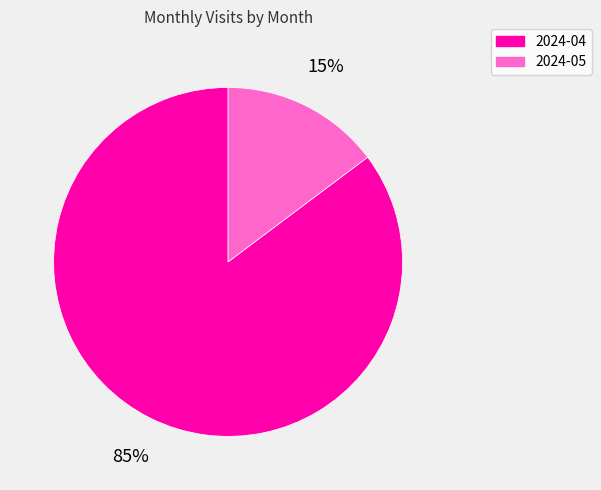

Do 2024-04 and 2024-05 together represent more than half of the pie?

Yes